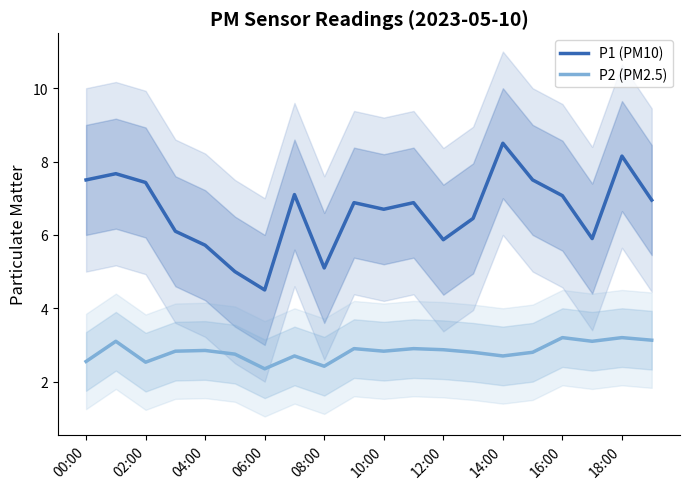

True or false: P2 (PM2.5) has a value of 2.5 at 00:00.

True